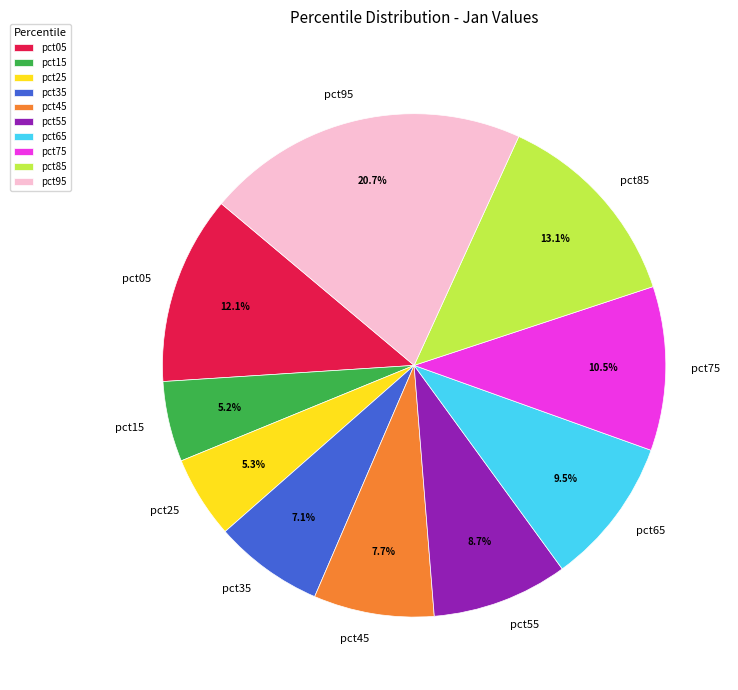

Does any single category account for the majority?

No